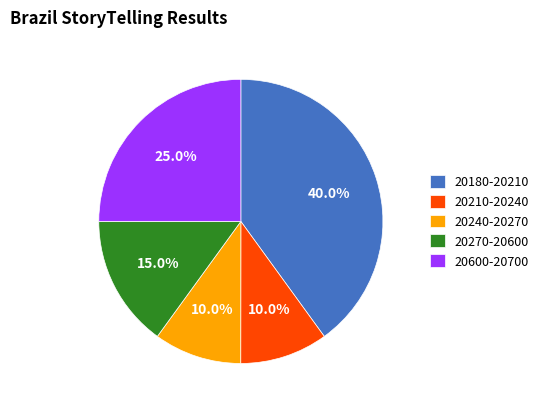

Is there any slice that represents more than half of the pie?

No